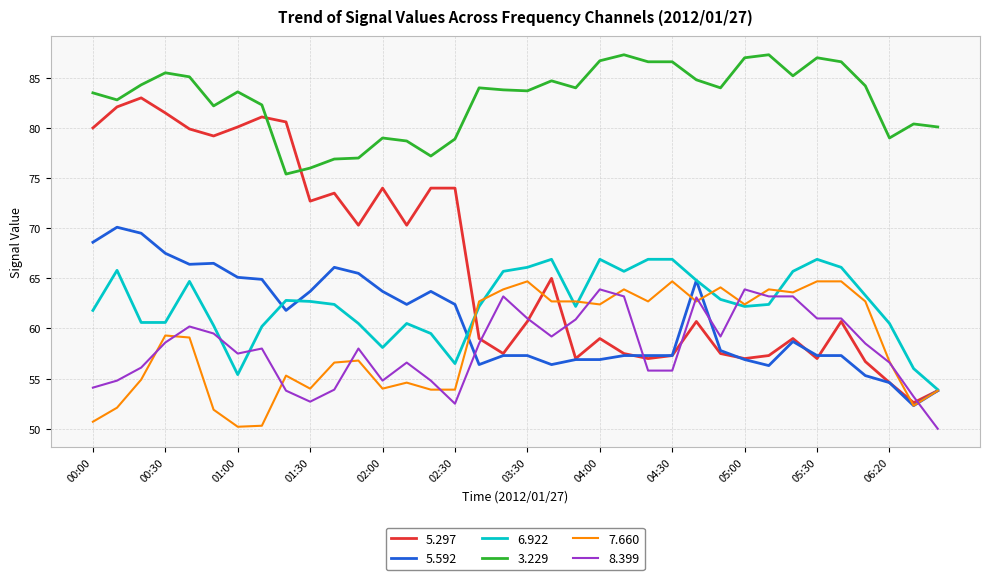

Which series has the largest range (max minus min)?

5.297